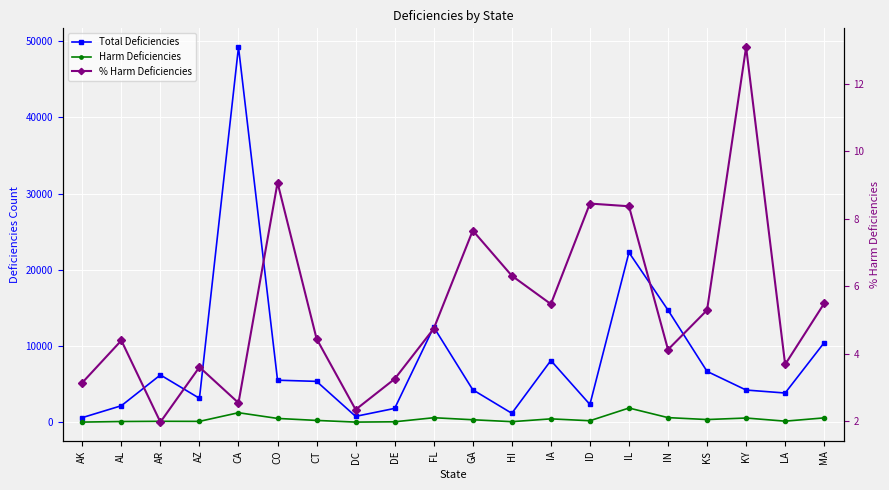

True or false: Harm Deficiencies and % Harm Deficiencies intersect in this chart.

False